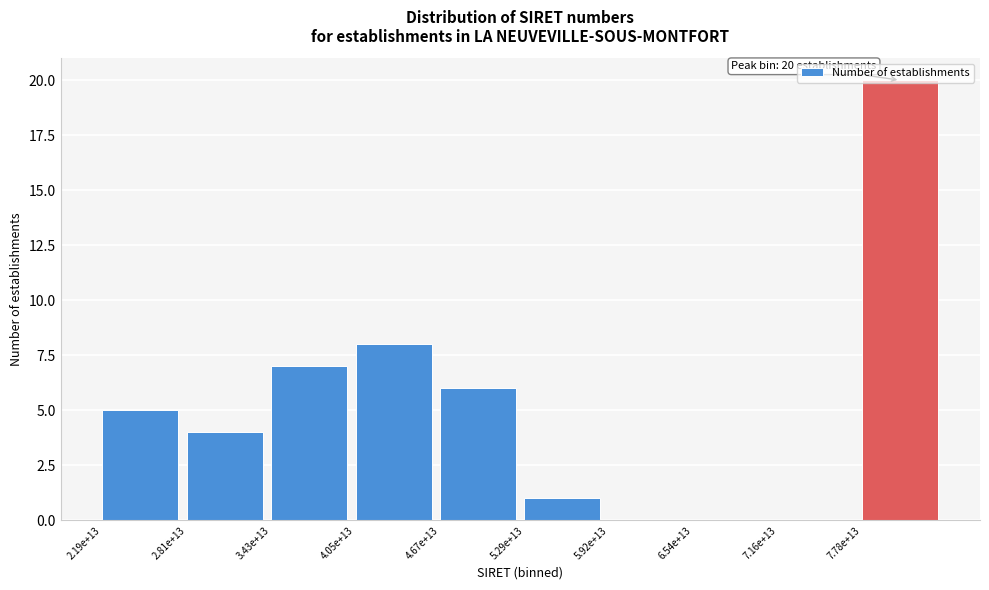

What is the maximum value shown in the chart?

20